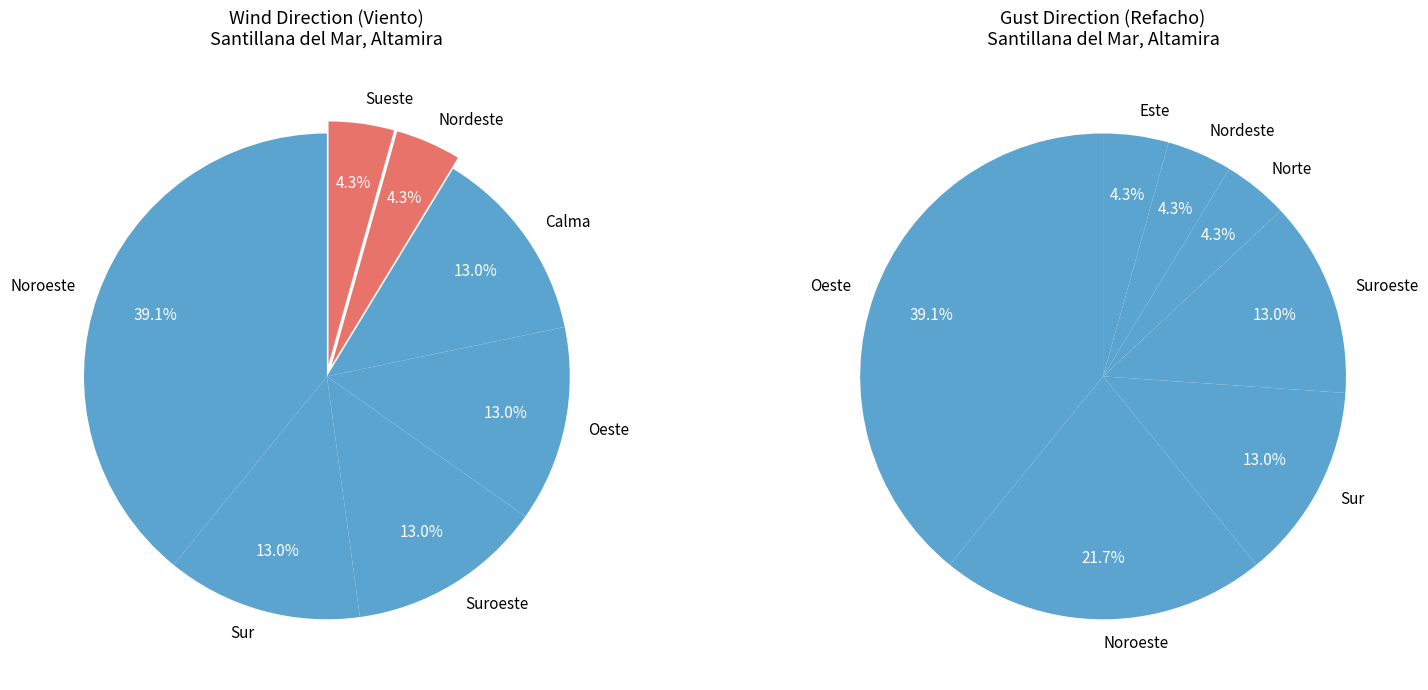

How many segments does this pie chart have?

7